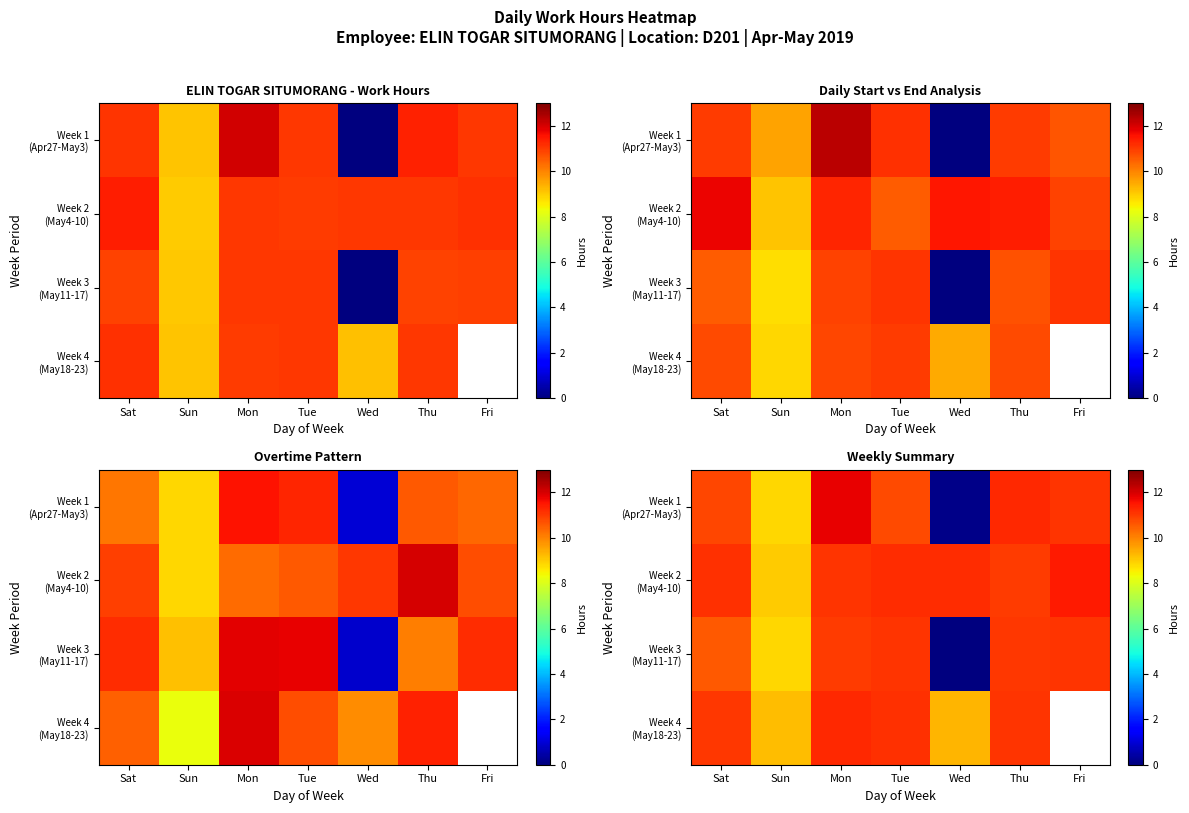

How many series are shown in this chart?

4